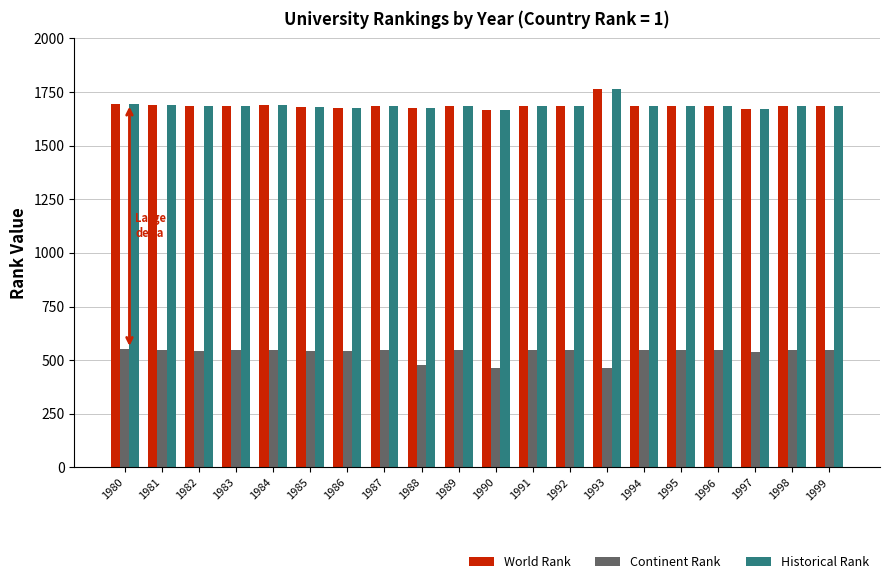

What is the difference between the highest and lowest values at 1987?

1139